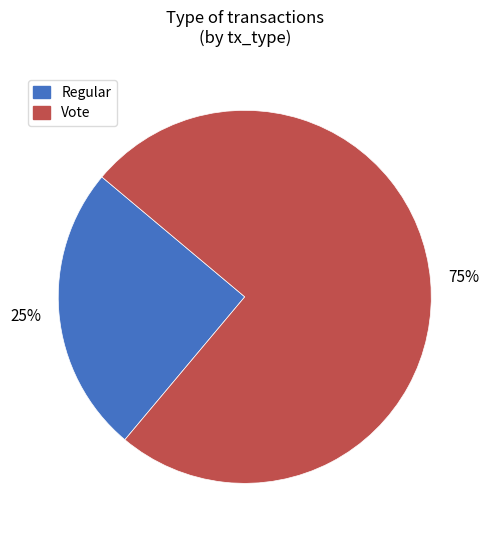

Do Regular and Vote together represent more than half of the pie?

Yes